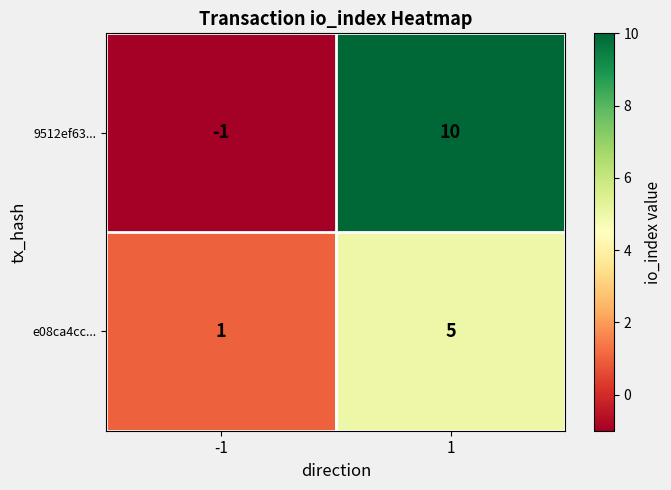

What is the sum of the e08ca4cc... values at 1 and -1?

6